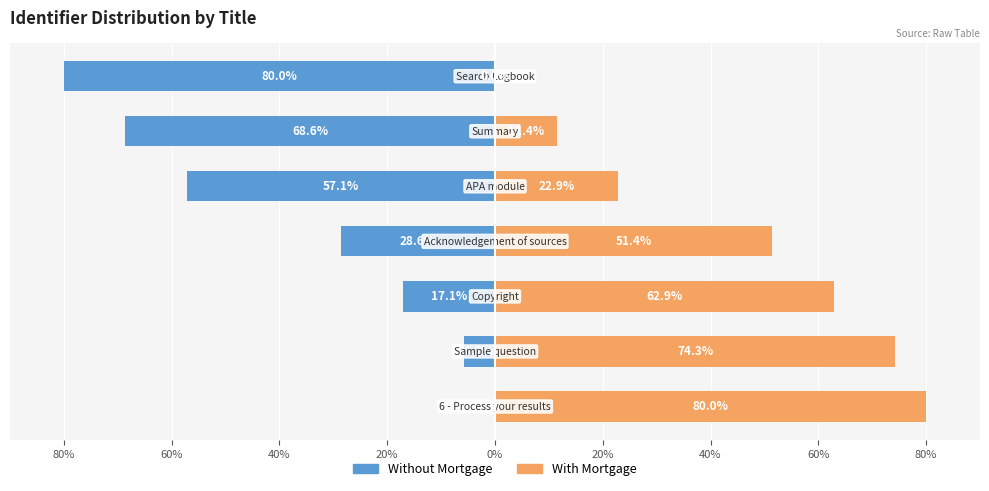

List the series in order of their overall mean, lowest first.

Without Mortgage, With Mortgage